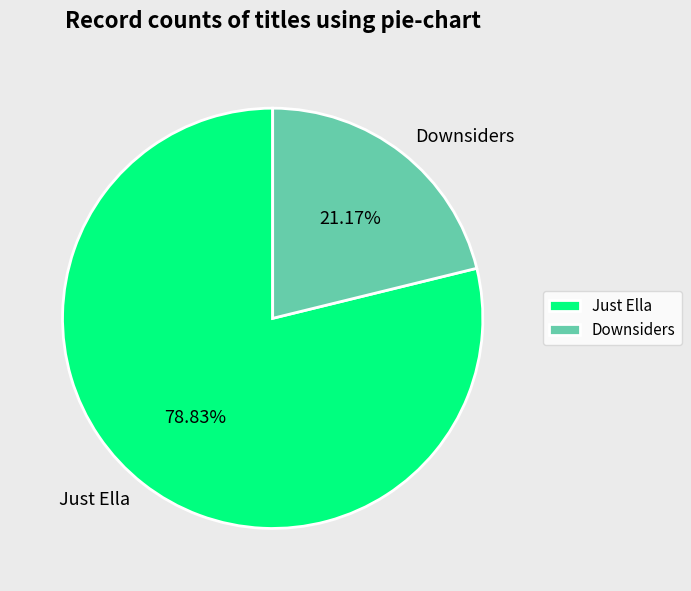

Is it true that Just Ella is 65% of the pie?

False